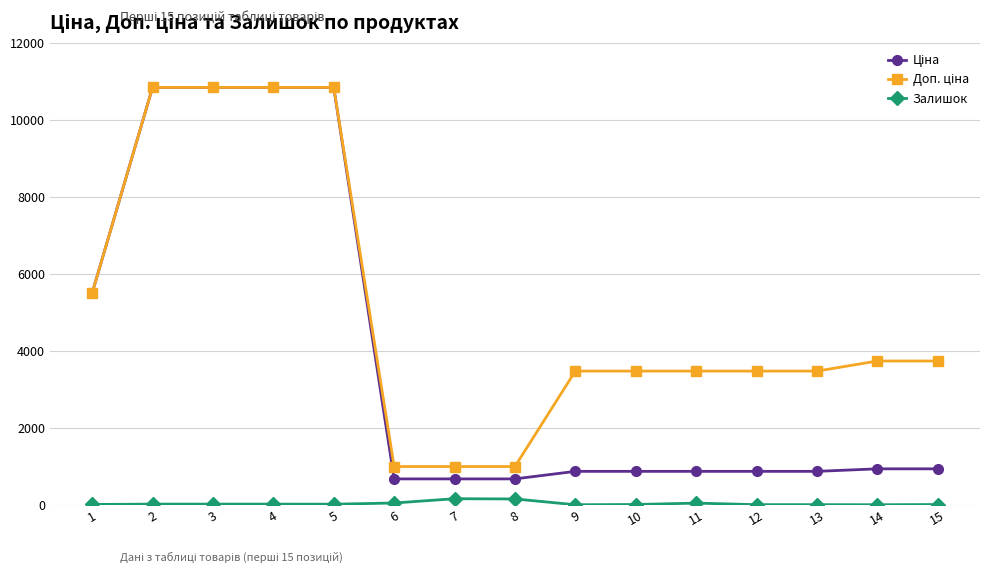

What is the highest value of the Залишок series?

157.0